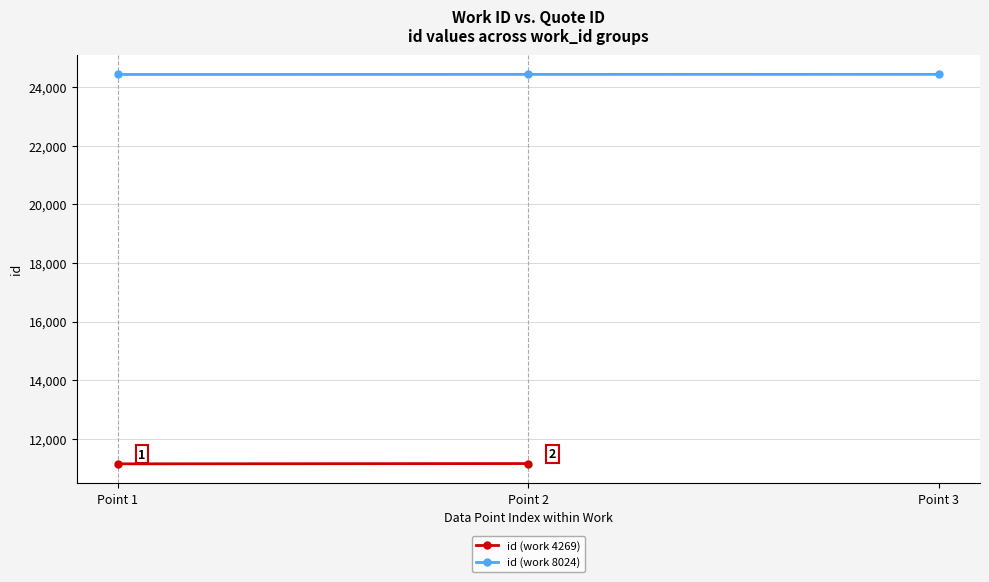

Is it true that the value at Point 2 is 24429?

True